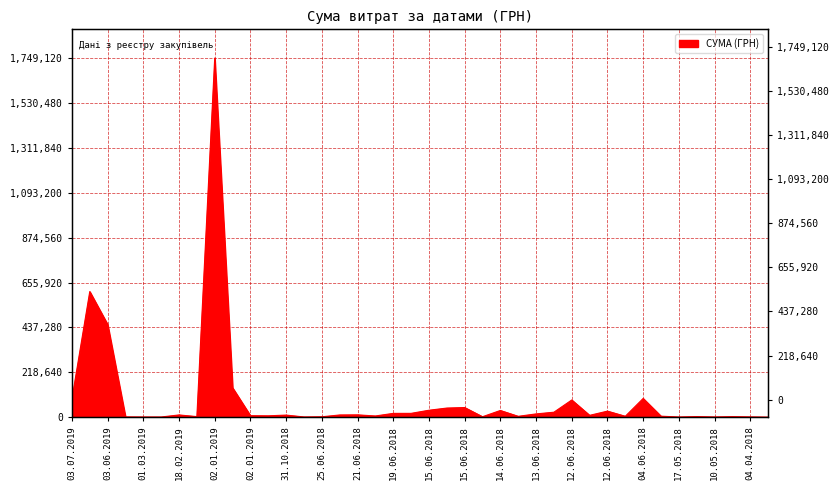

How many points are higher than both their immediate neighbors (excluding endpoints)?

12